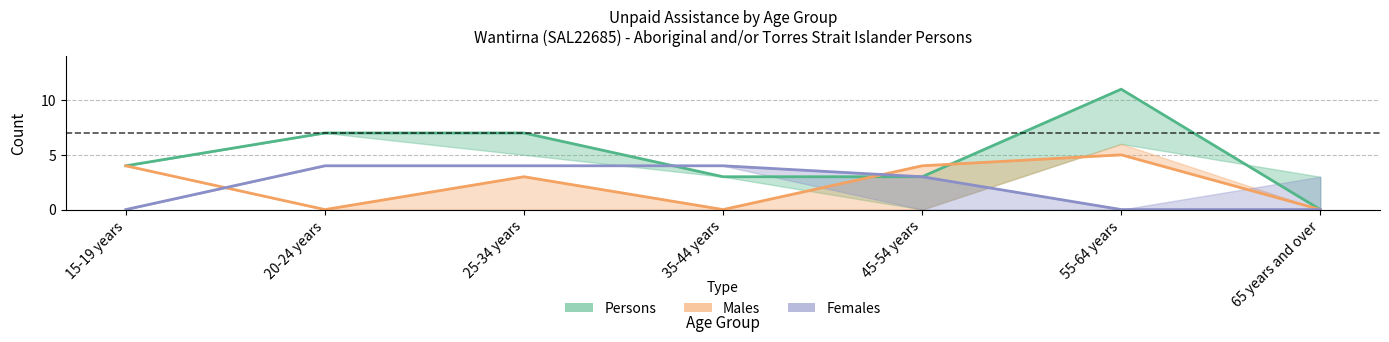

Does the chart have visible grid lines?

Yes